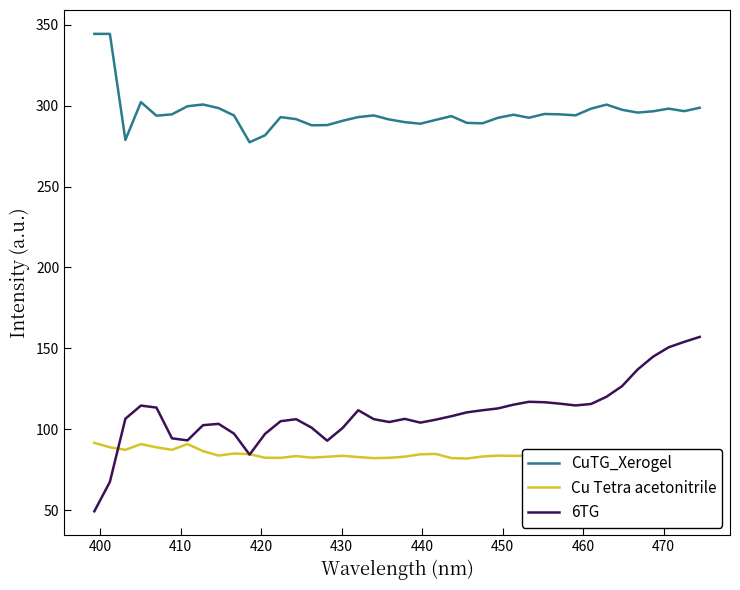

Rank the series by their maximum value, from lowest to highest.

Cu Tetra acetonitrile, 6TG, CuTG_Xerogel